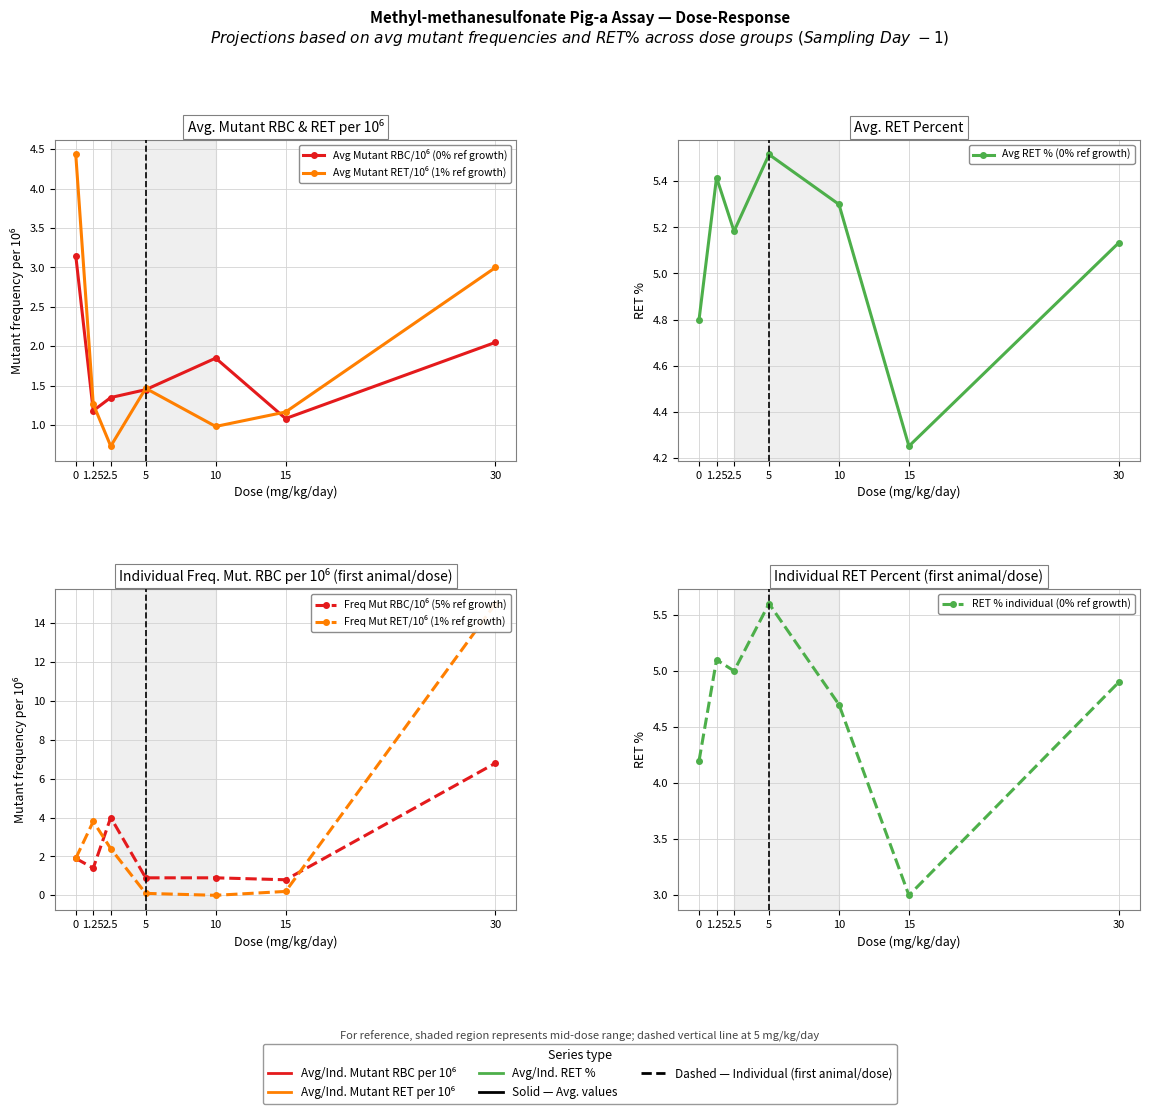

Reading left to right, transcribe all the data shown in this chart.

Avg Mutant RBC/10⁶ (0% ref growth): 3.1	1.2	1.3	1.4	1.9	1.1	2.1
Avg Mutant RET/10⁶ (1% ref growth): 4.4	1.3	0.7	1.5	1.0	1.2	3.0
Avg RET % (0% ref growth): 4.8	5.4	5.2	5.5	5.3	4.2	5.1
Freq Mut RBC/10⁶ (5% ref growth): 1.9	1.4	4.0	0.9	0.9	0.8	6.8
Freq Mut RET/10⁶ (1% ref growth): 1.9	3.8	2.4	0.1	0.0	0.2	15.0
RET % individual (0% ref growth): 4.2	5.1	5.0	5.6	4.7	3.0	4.9